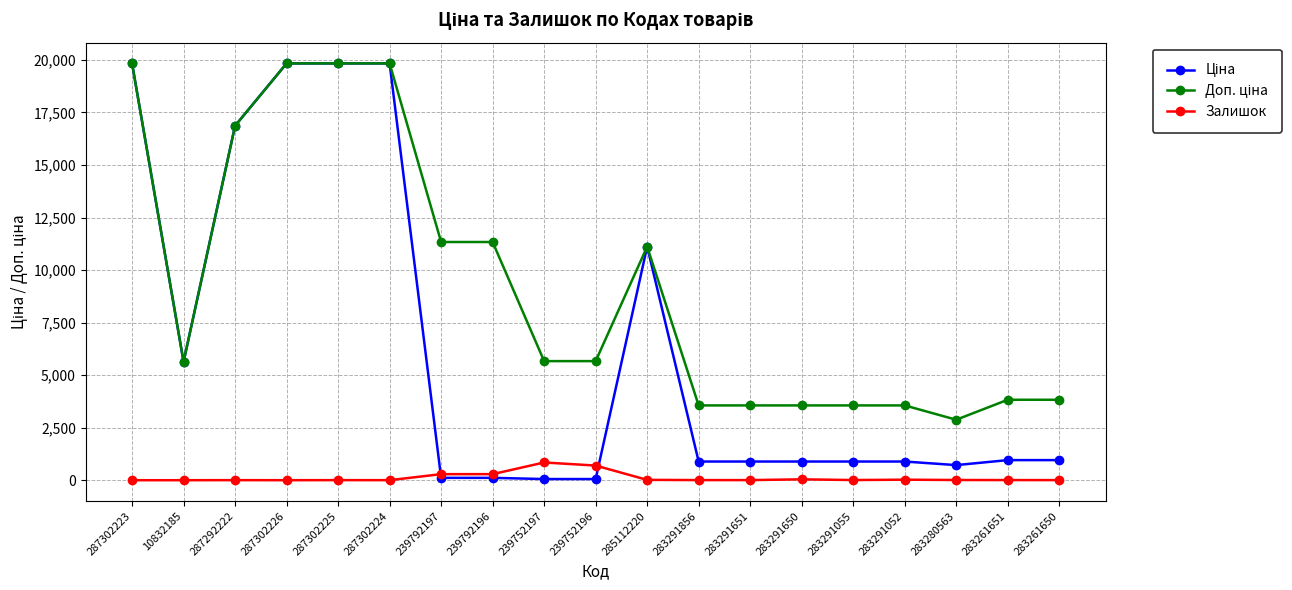

Is it true that Залишок equals 7.0 at 283291856?

True